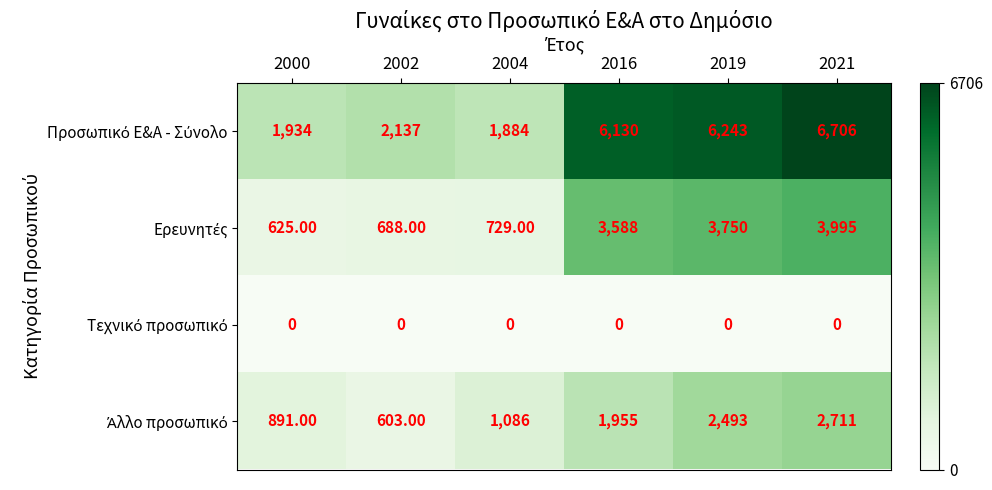

At how many categories does at least one series exceed 2806?

3